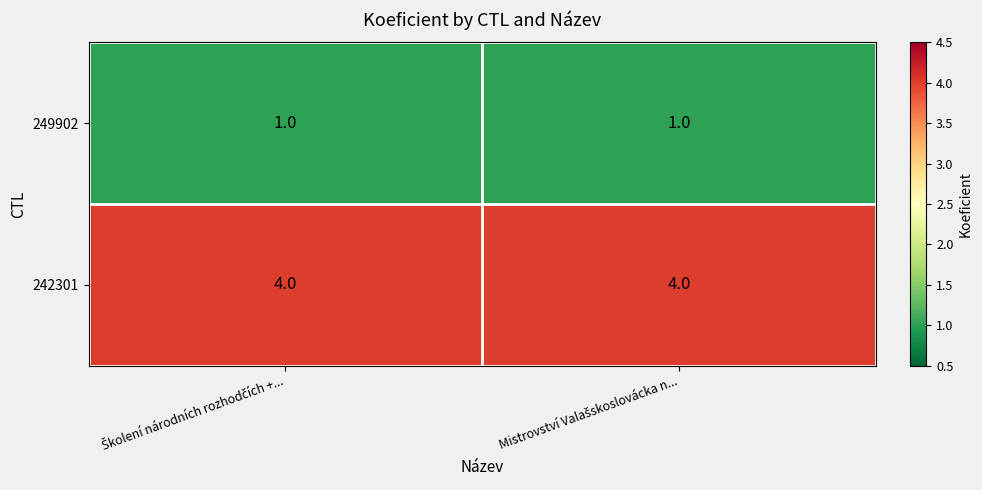

What is the sum of all 242301 values?

8